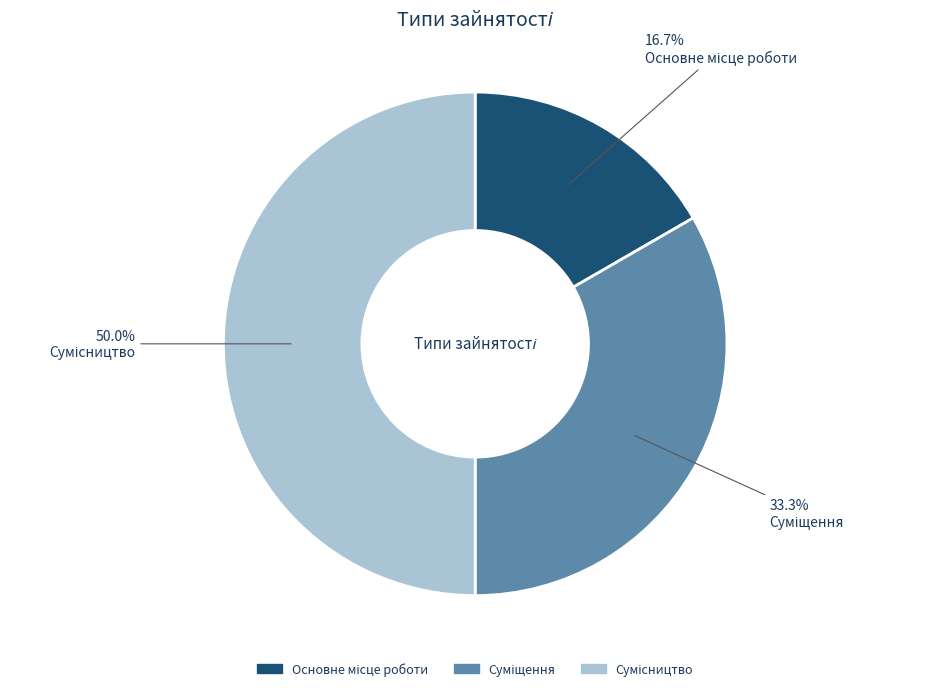

Combined, do Суміщення and Основне місце роботи account for over 50%?

No